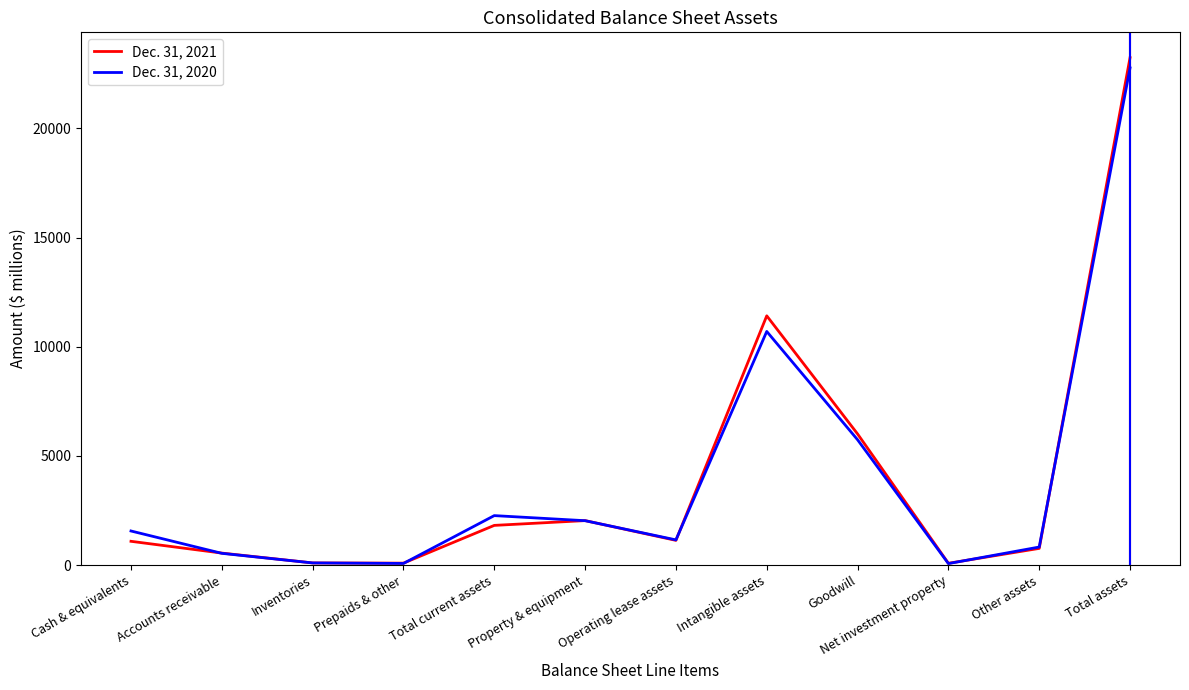

What is the difference between the Dec. 31, 2021 values at Intangible assets and Accounts receivable?

10870